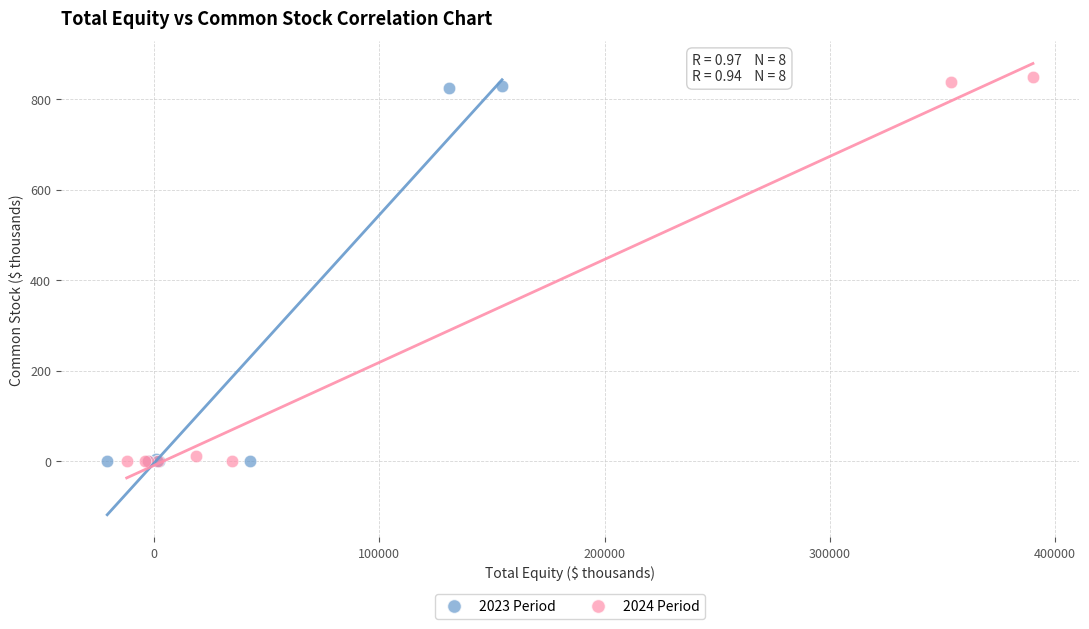

What are all the series names shown in the legend?

2023 Period, 2024 Period